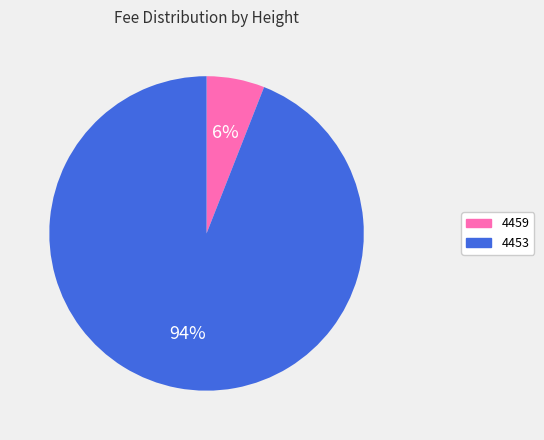

Do 4459 and 4453 together represent more than half of the pie?

Yes